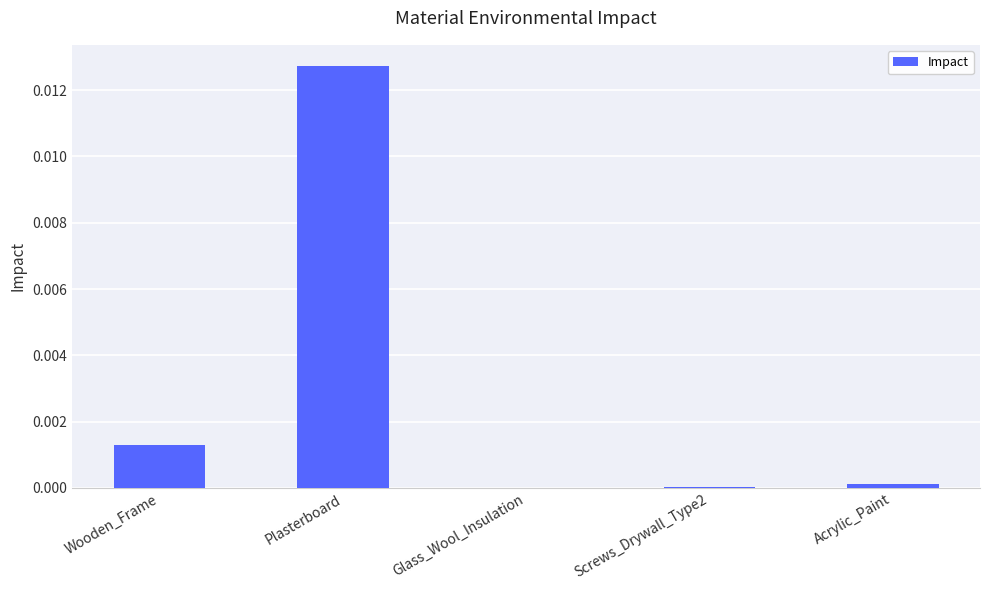

The chart shows a value of 0.0 at Screws_Drywall_Type2. True or false?

True